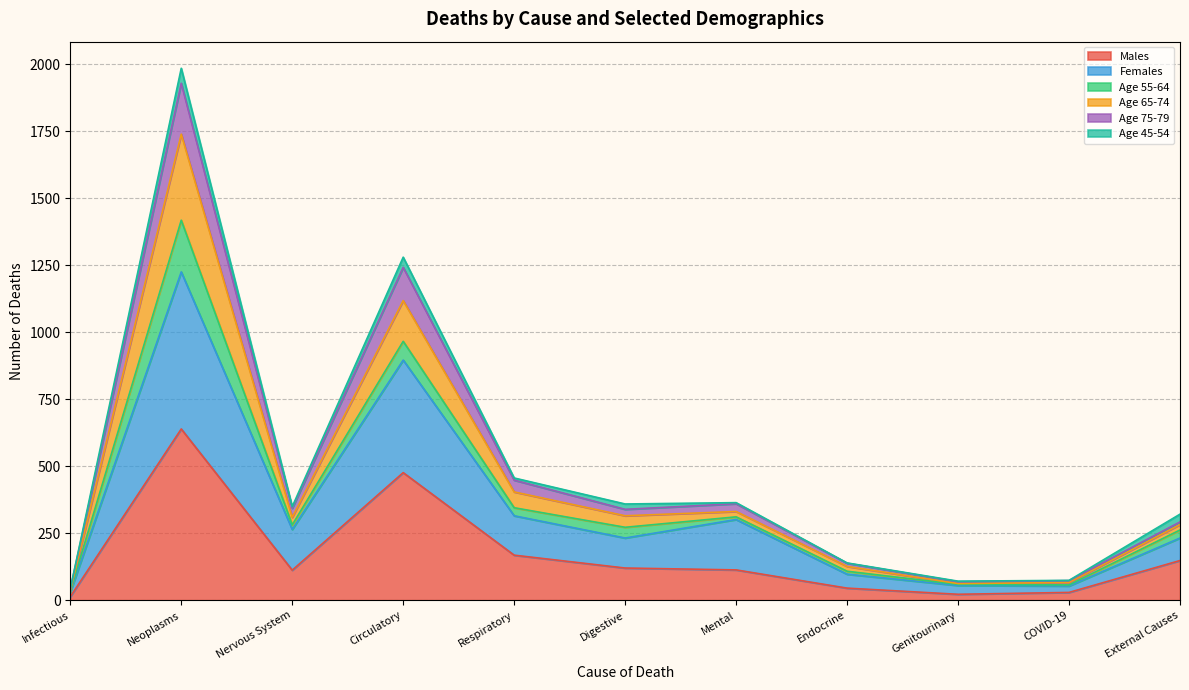

What is the spread (max minus min) of values at External Causes?

173